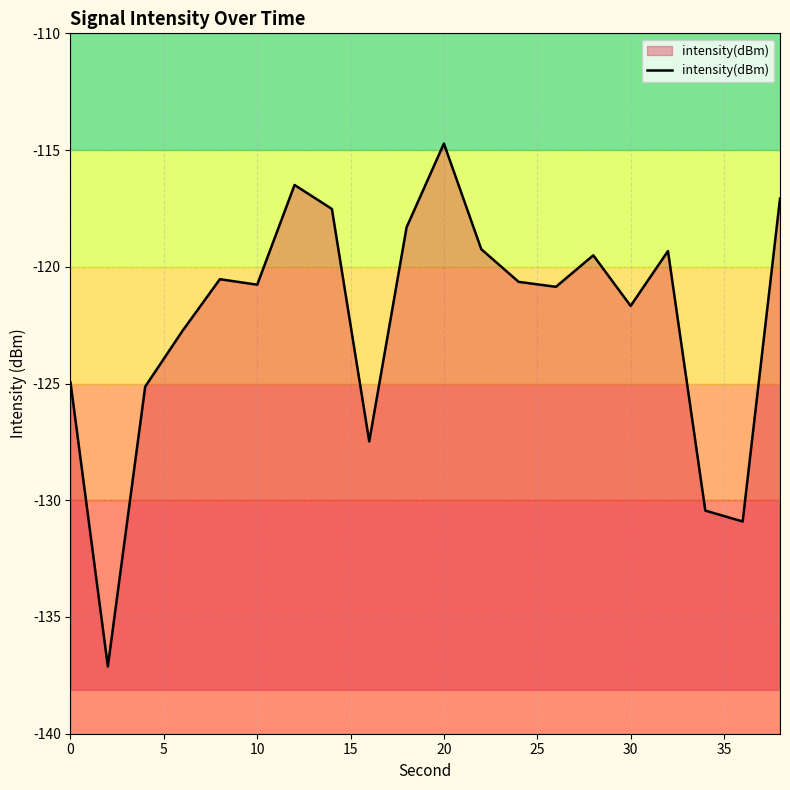

Reading right to left, what are all the values shown in this chart?

-117.1	-130.9	-130.4	-119.3	-121.7	-119.5	-120.9	-120.6	-119.2	-114.7	-118.3	-127.5	-117.5	-116.5	-120.8	-120.5	-122.7	-125.1	-137.1	-125.0